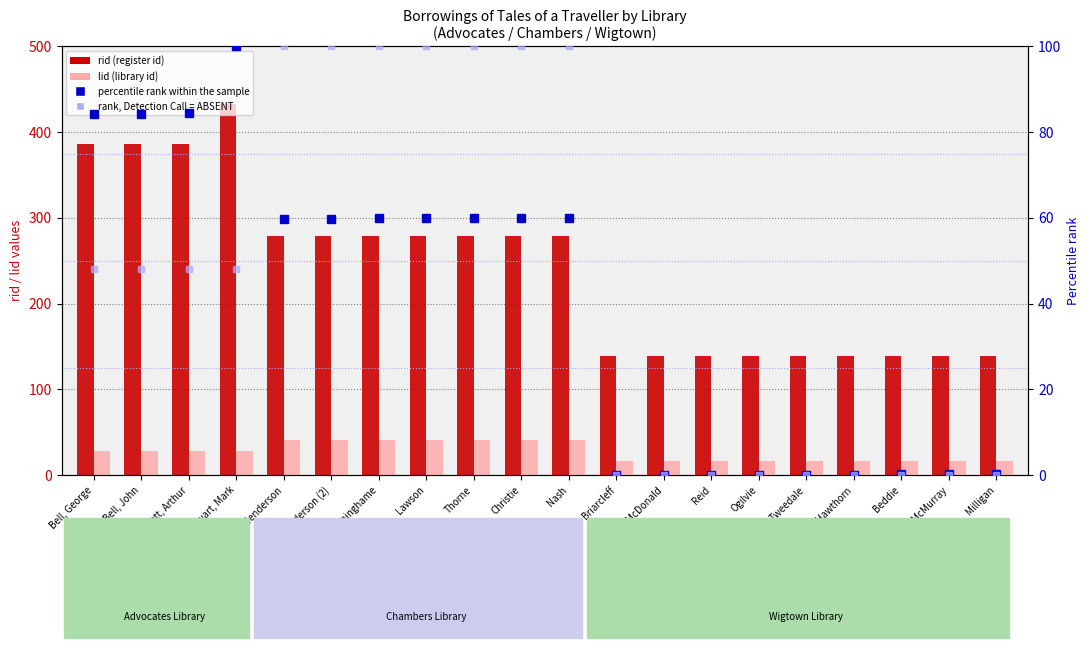

Reading left to right, list all the values displayed in this chart.

rid: Bell, George=386.0	Bell, John=386.0	Burnett, Arthur=386.0	Stewart, Mark=433.0	Henderson=279.0	Henderson (2)=279.0	Cunninghame=279.0	Lawson=279.0	Thorne=279.0	Christie=279.0	Nash=279.0	Briarcleff=139.0	McDonald=139.0	Reid=139.0	Ogilvie=139.0	Tweedale=139.0	Hawthorn=139.0	Beddie=139.0	McMurray=139.0	Milligan=139.0
lid: Bell, George=28.0	Bell, John=28.0	Burnett, Arthur=28.0	Stewart, Mark=28.0	Henderson=41.0	Henderson (2)=41.0	Cunninghame=41.0	Lawson=41.0	Thorne=41.0	Christie=41.0	Nash=41.0	Briarcleff=16.0	McDonald=16.0	Reid=16.0	Ogilvie=16.0	Tweedale=16.0	Hawthorn=16.0	Beddie=16.0	McMurray=16.0	Milligan=16.0
percentile rank within the sample: Bell, George=84.2	Bell, John=84.2	Burnett, Arthur=84.4	Stewart, Mark=100.0	Henderson=59.8	Henderson (2)=59.8	Cunninghame=59.9	Lawson=60.0	Thorne=60.0	Christie=60.0	Nash=60.1	Briarcleff=0.0	McDonald=0.0	Reid=0.0	Ogilvie=0.1	Tweedale=0.1	Hawthorn=0.1	Beddie=0.1	McMurray=0.2	Milligan=0.2
rank, Detection Call = ABSENT: Bell, George=48.0	Bell, John=48.0	Burnett, Arthur=48.0	Stewart, Mark=48.0	Henderson=100.0	Henderson (2)=100.0	Cunninghame=100.0	Lawson=100.0	Thorne=100.0	Christie=100.0	Nash=100.0	Briarcleff=0.0	McDonald=0.0	Reid=0.0	Ogilvie=0.0	Tweedale=0.0	Hawthorn=0.0	Beddie=0.0	McMurray=0.0	Milligan=0.0